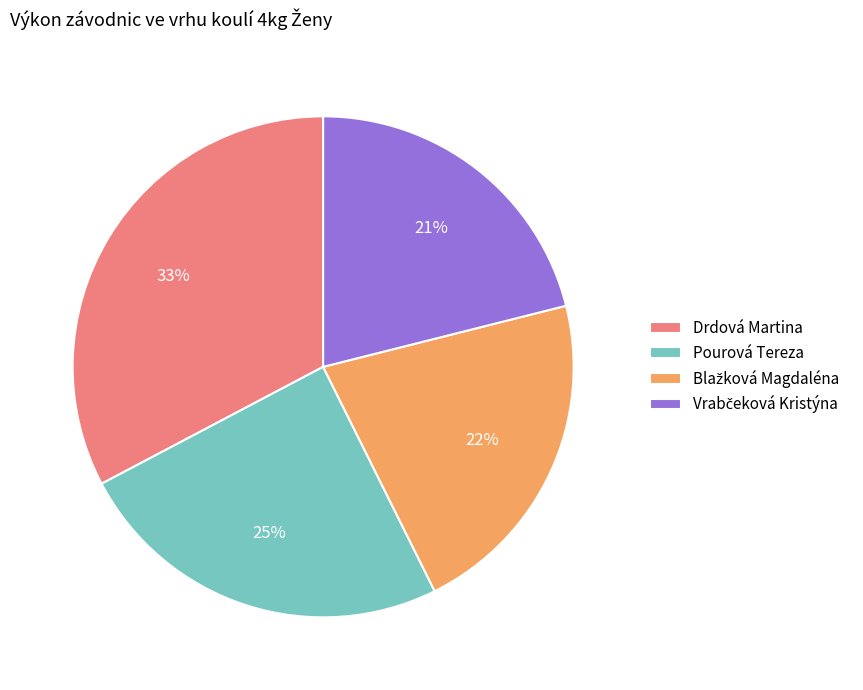

Is it true that Drdová Martina is 33% of the pie?

True